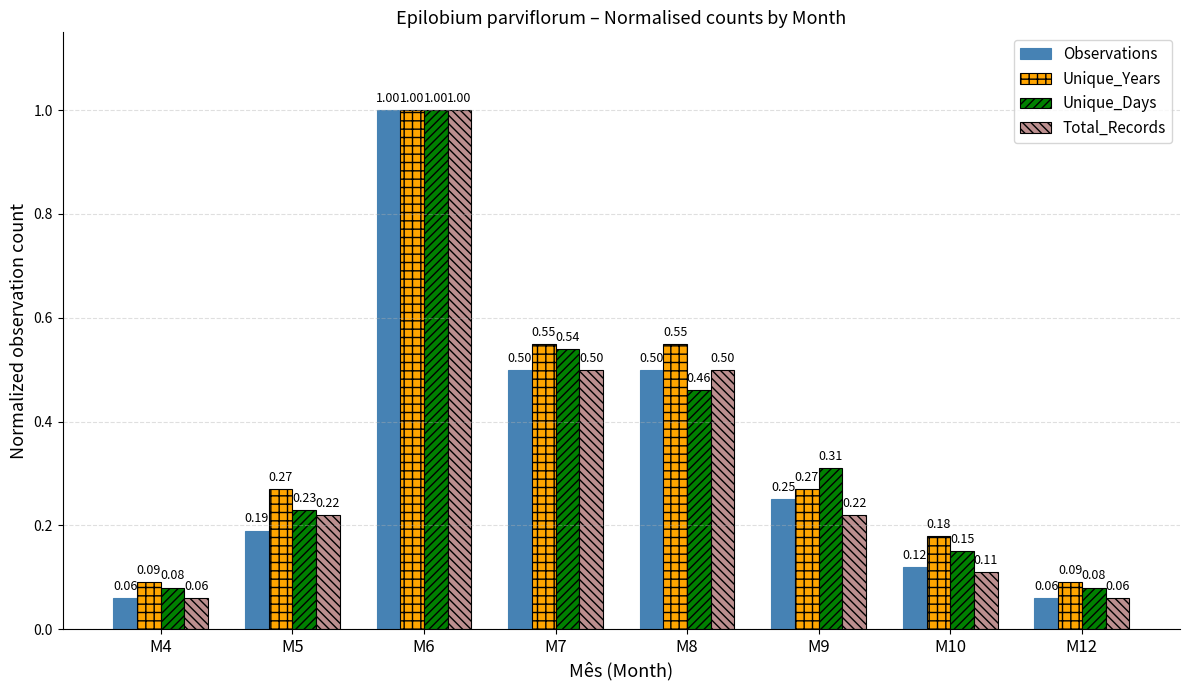

Rank the series at M5 from lowest to highest value.

Observations, Total_Records, Unique_Days, Unique_Years